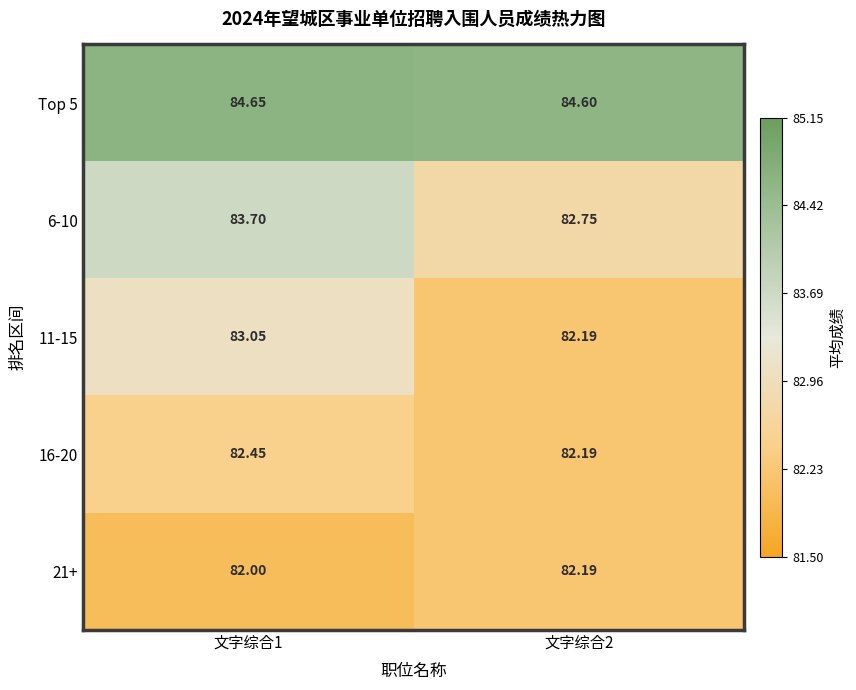

Which category has the lowest value across all series?

文字综合1